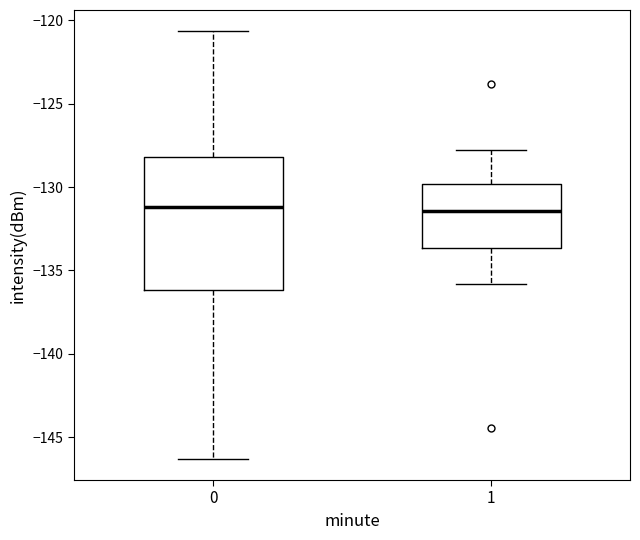

Which box is the tallest, from its lower edge to its upper edge?

0